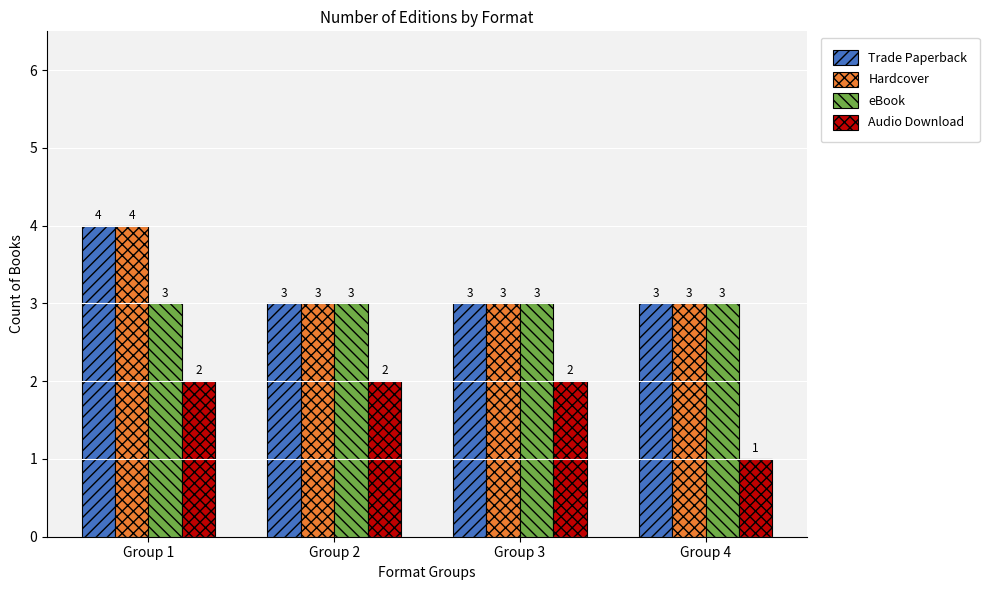

What are all the series names shown in the legend?

Trade Paperback, Hardcover, eBook, Audio Download